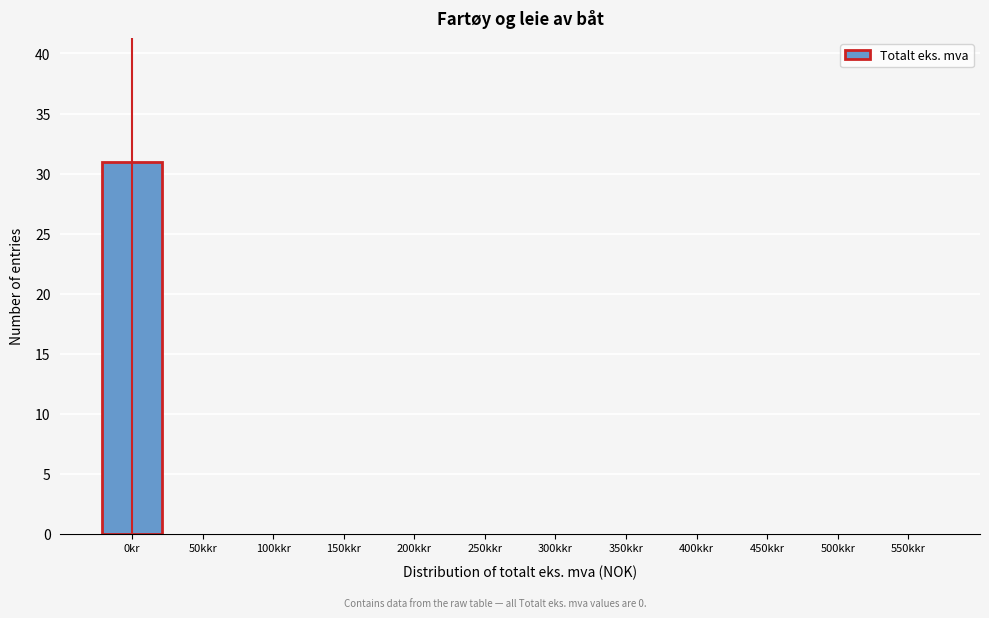

Reading left to right, extract all data points from this chart.

0kr=31	50kkr=0	100kkr=0	150kkr=0	200kkr=0	250kkr=0	300kkr=0	350kkr=0	400kkr=0	450kkr=0	500kkr=0	550kkr=0